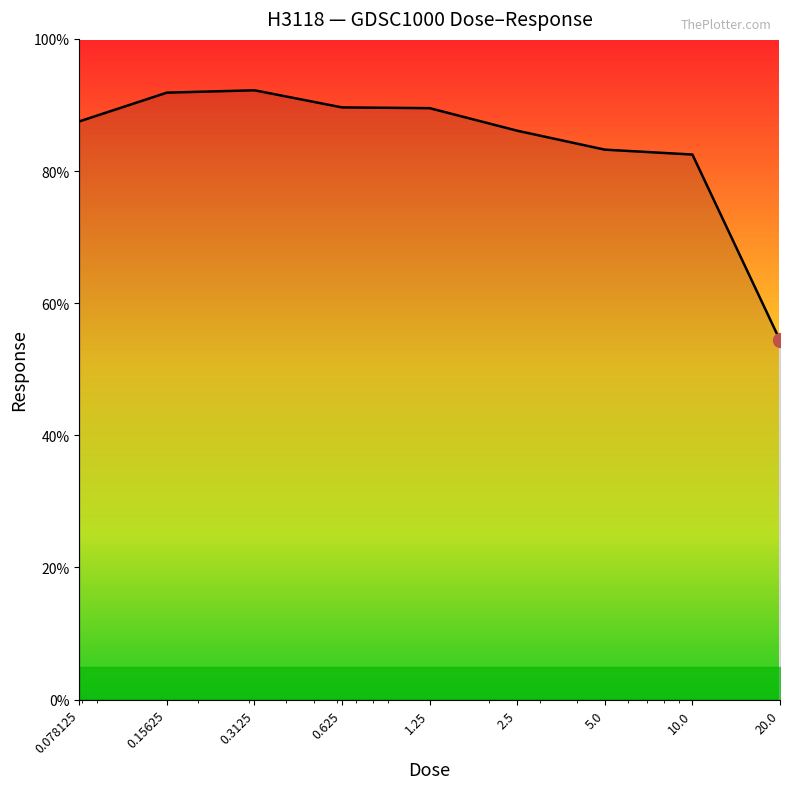

How many values are below 87?

4